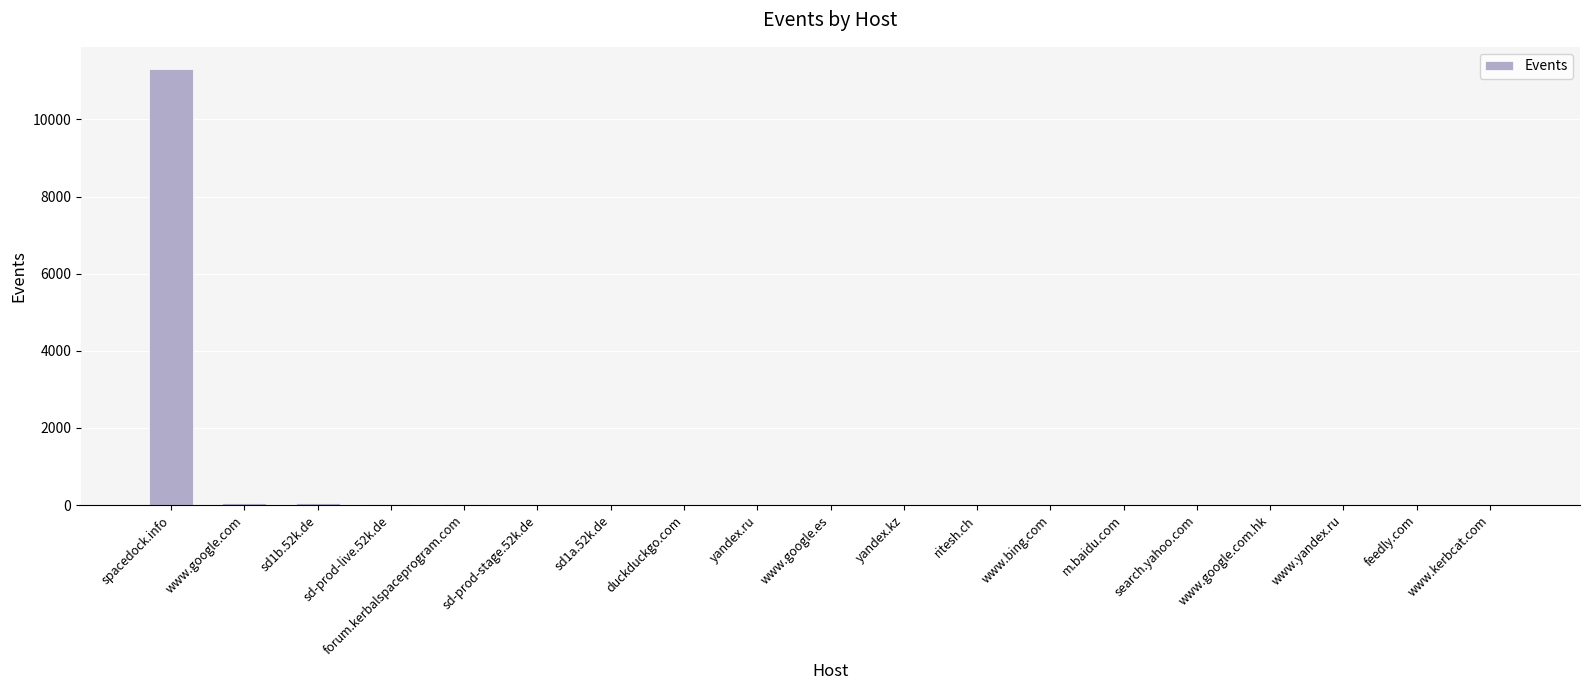

Approximately how many times larger is the value at www.yandex.ru compared to m.baidu.com?

0.5